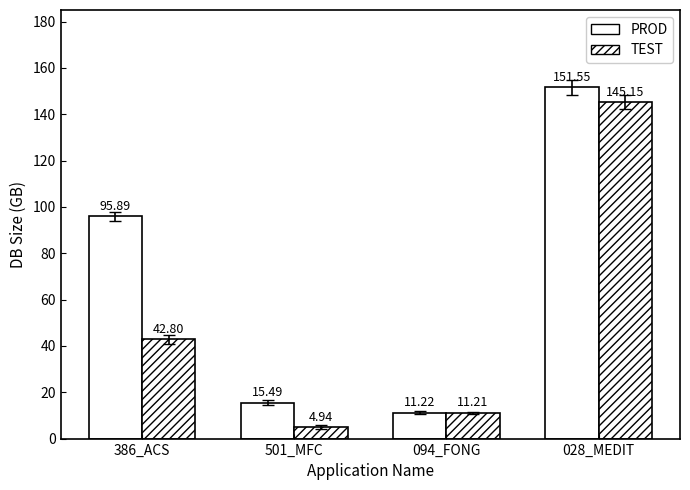

How many bars are there in each group?

2